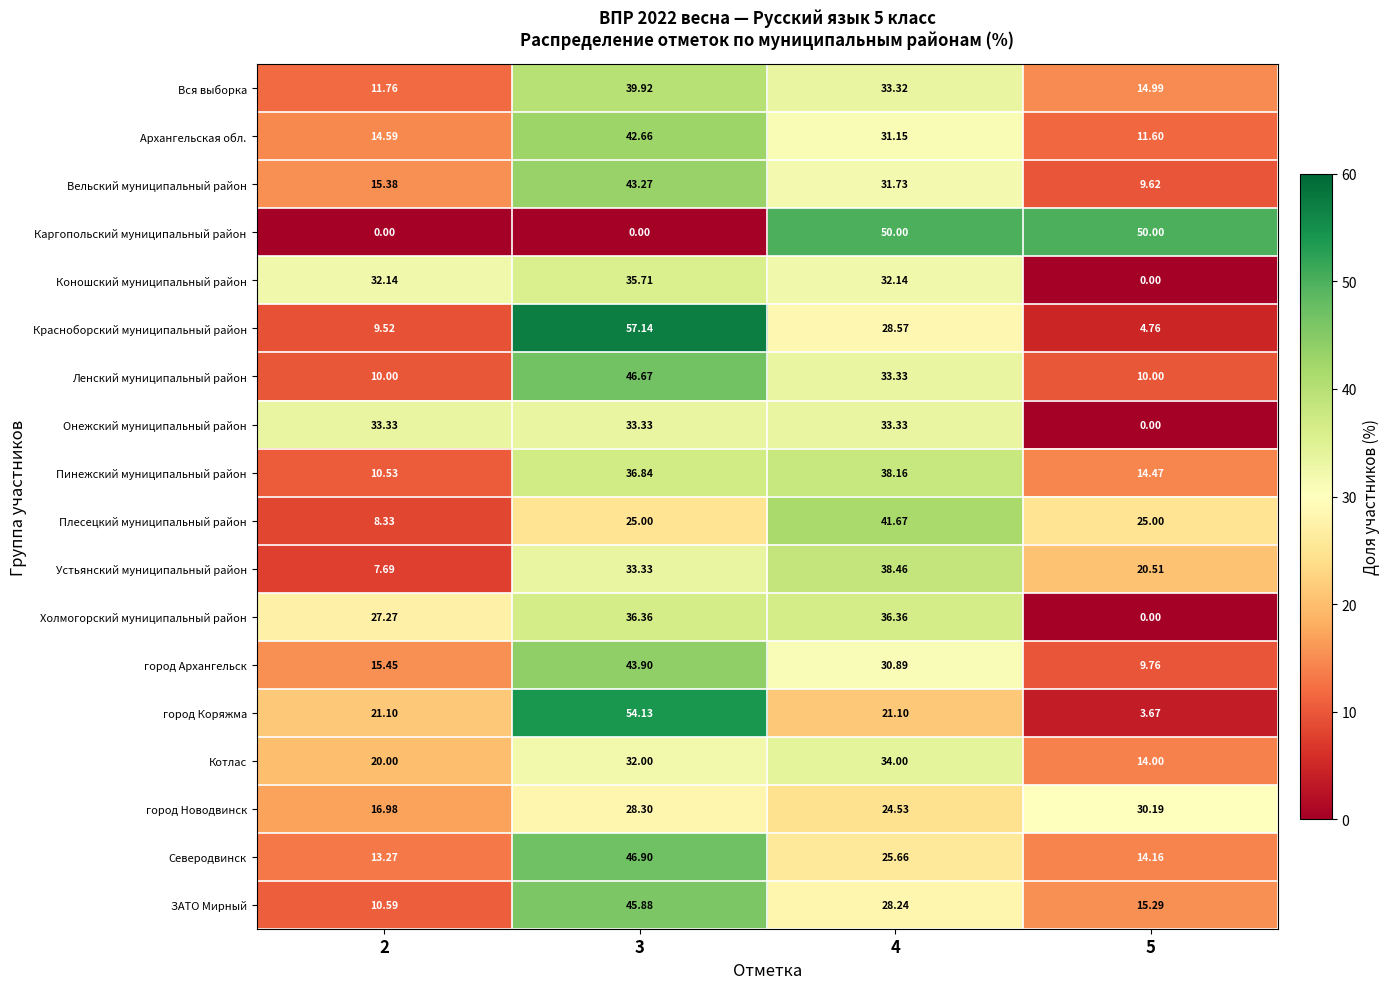

Rank the series by their maximum value, from highest to lowest.

Красноборский муниципальный район, город Коряжма, Каргопольский муниципальный район, Северодвинск, Ленский муниципальный район, ЗАТО Мирный, город Архангельск, Вельский муниципальный район, Архангельская обл., Плесецкий муниципальный район, Вся выборка, Устьянский муниципальный район, Пинежский муниципальный район, Холмогорский муниципальный район, Коношский муниципальный район, Котлас, Онежский муниципальный район, город Новодвинск